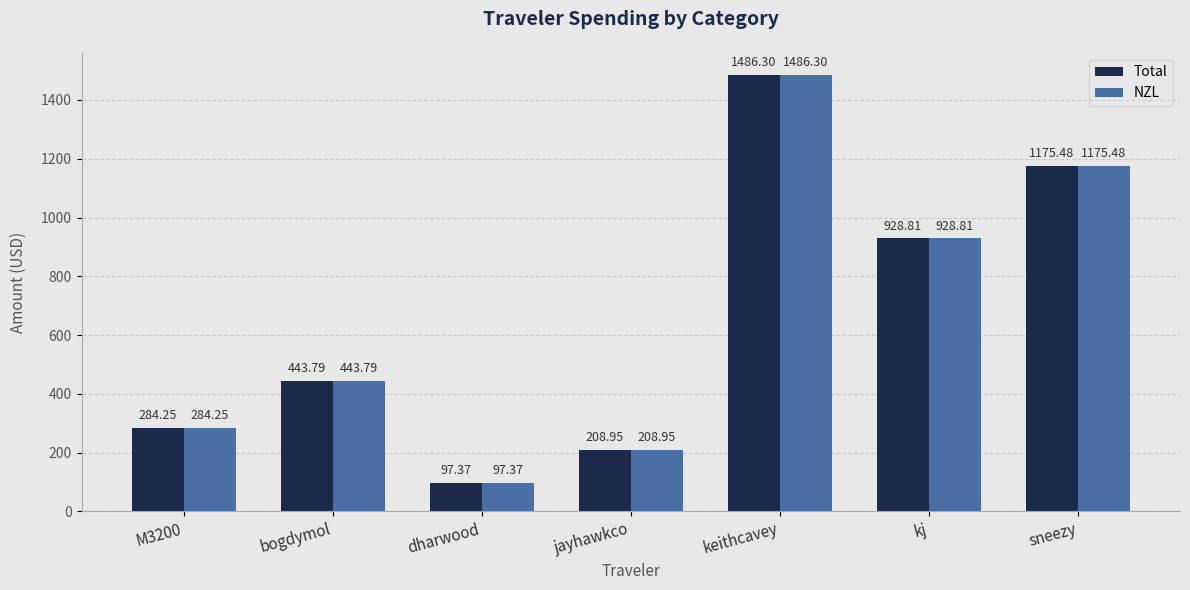

Where does the Total series first go above 443?

bogdymol